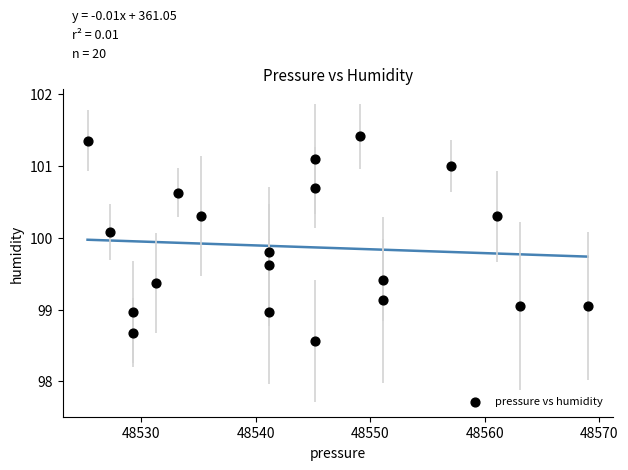

What is the range of Y values (max minus min)?

2.8